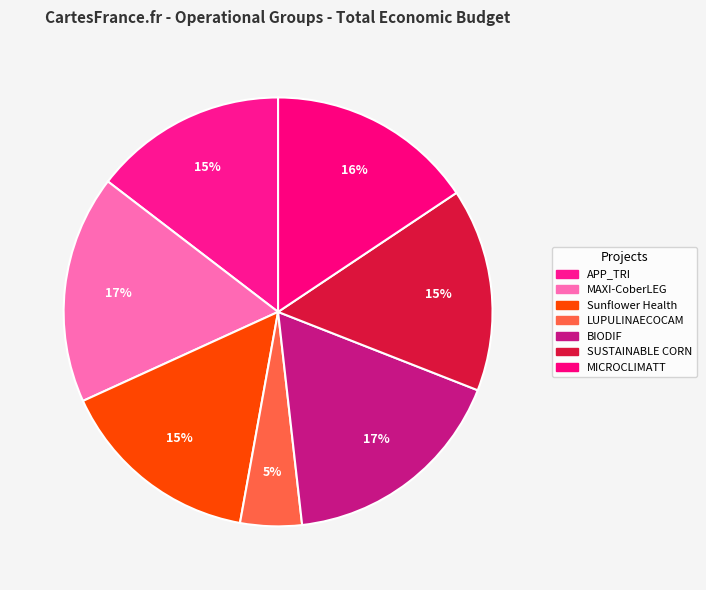

What is the change in value from LUPULINAECOCAM to BIODIF?

+438877